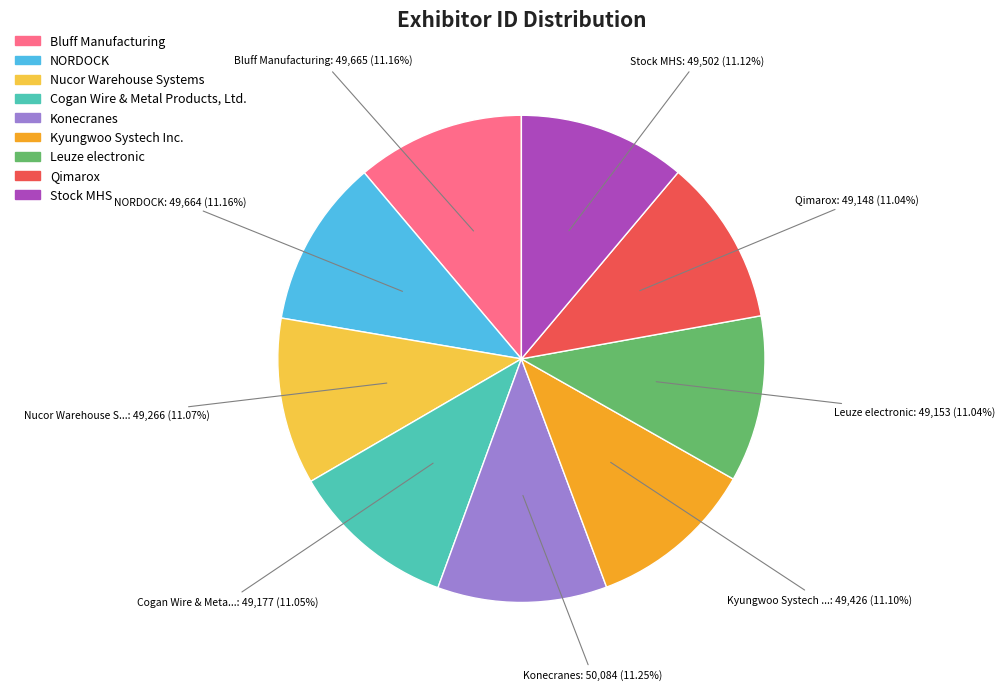

Combined, do Kyungwoo Systech Inc. and Nucor Warehouse Systems account for over 50%?

No